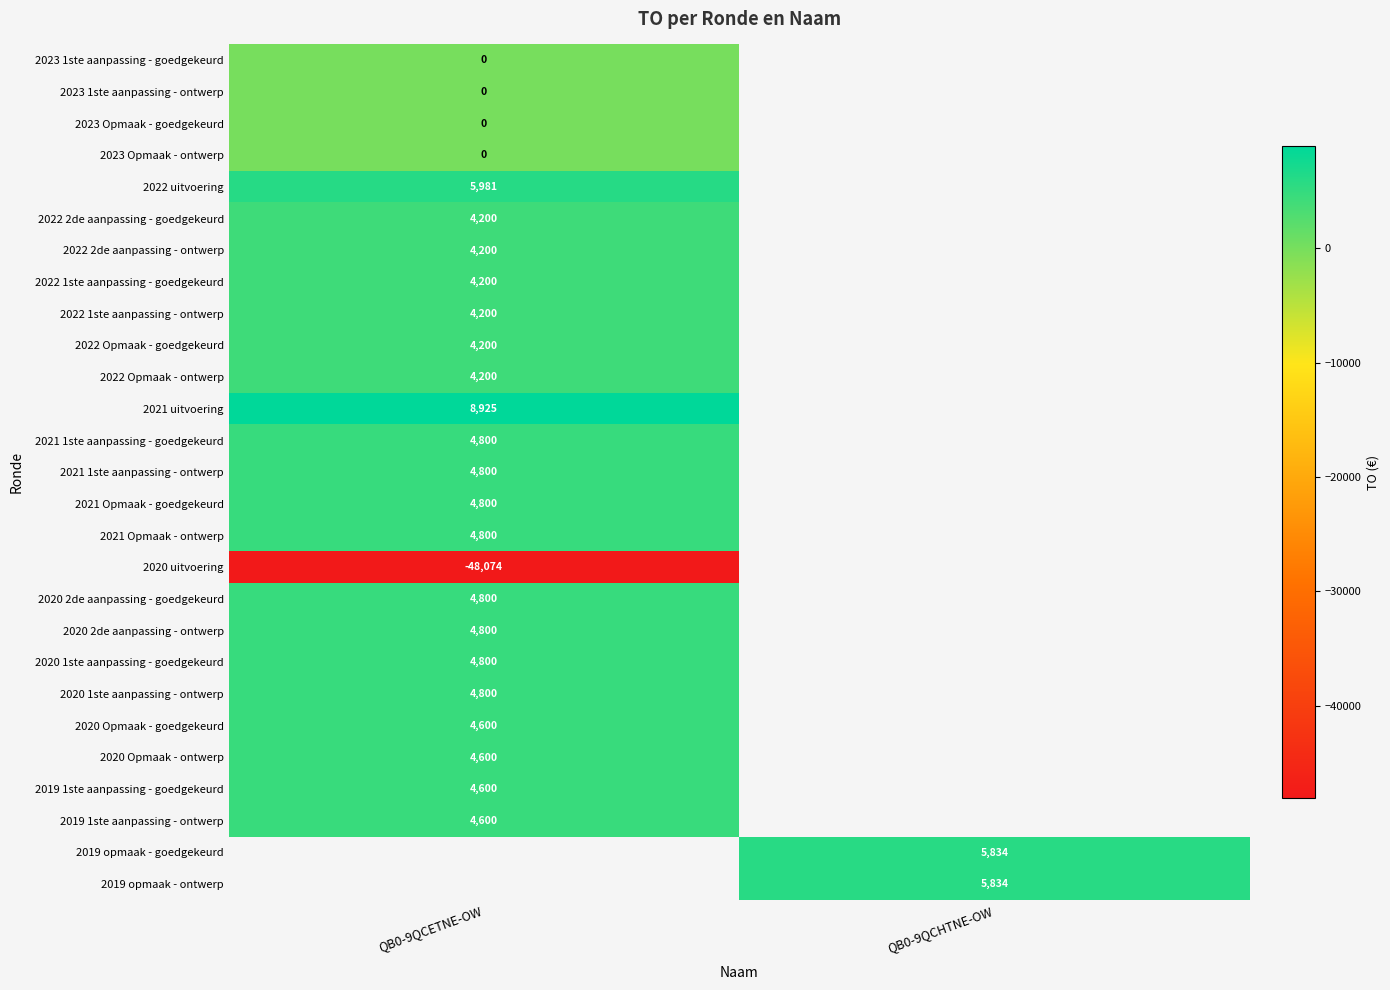

What is the smallest value displayed?

-48074.0